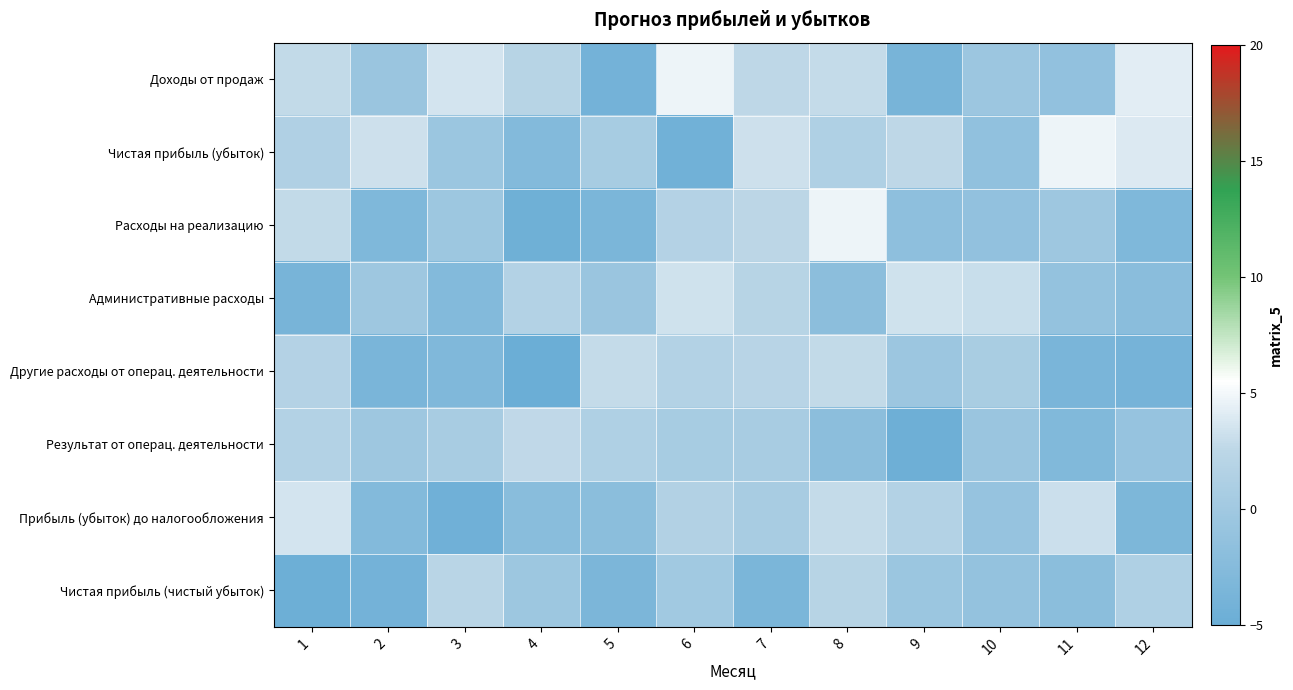

List the series in order of their peak value, highest first.

Доходы от продаж, Чистая прибыль (убыток), Расходы на реализацию, Прибыль (убыток) до налогообложения, Административные расходы, Другие расходы от операц. деятельности, Результат от операц. деятельности, Чистая прибыль (чистый убыток)